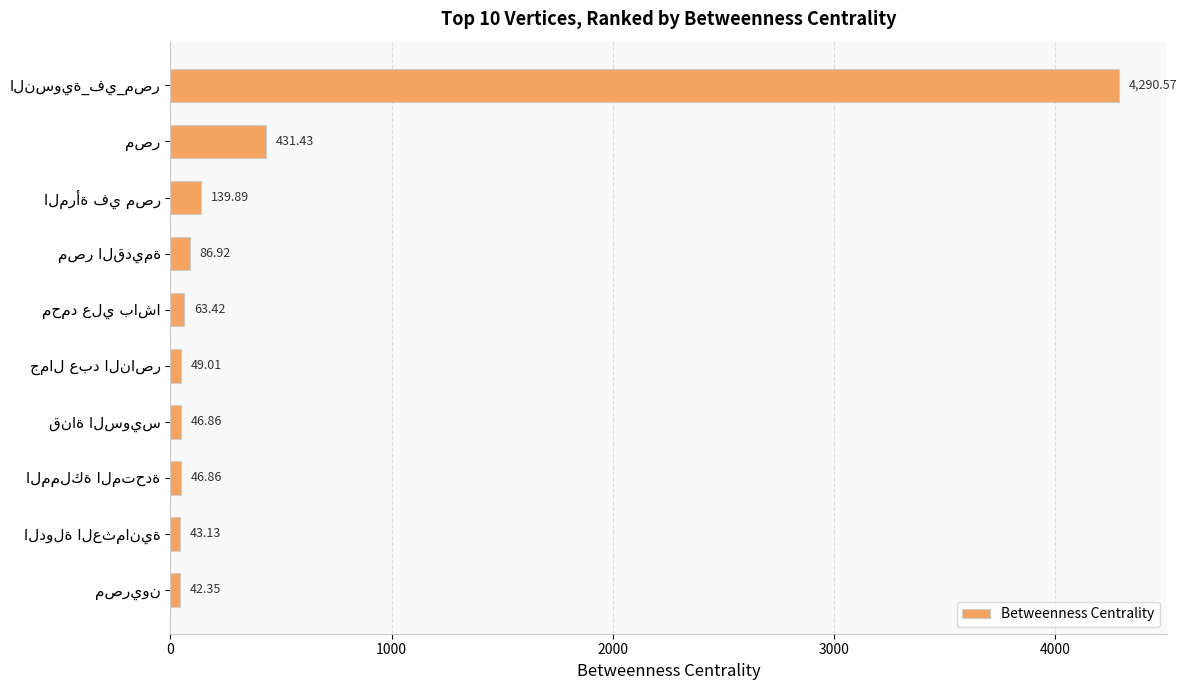

Does the chart contain any negative values?

No